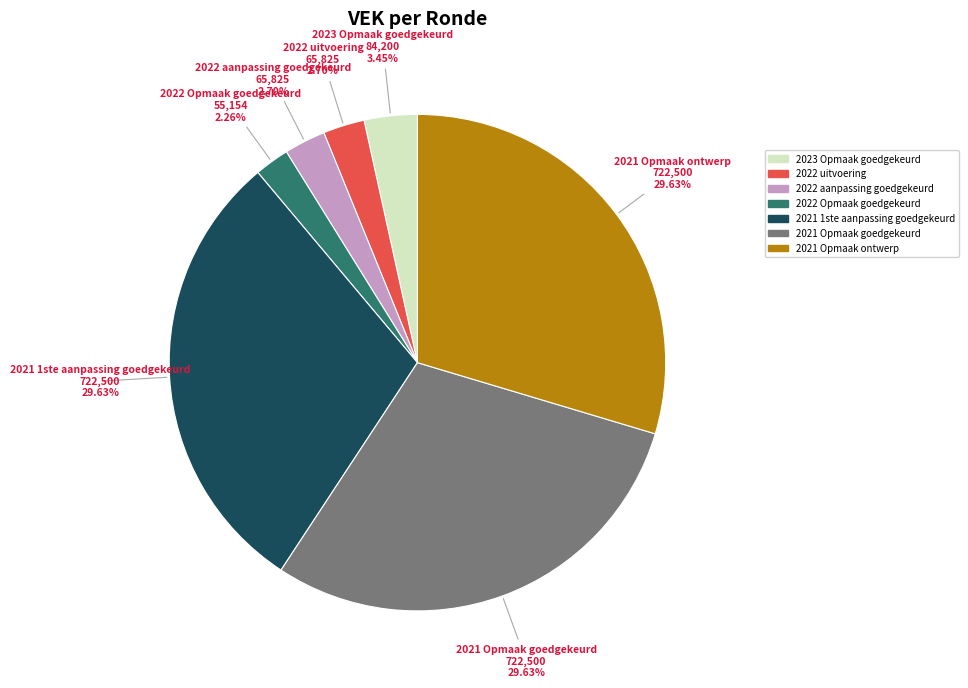

Between 2023 Opmaak goedgekeurd and 2022 aanpassing goedgekeurd, which is larger?

2023 Opmaak goedgekeurd